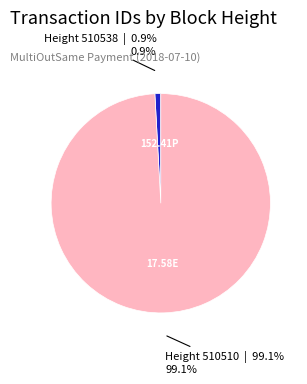

Is there a majority slice in this chart?

Yes